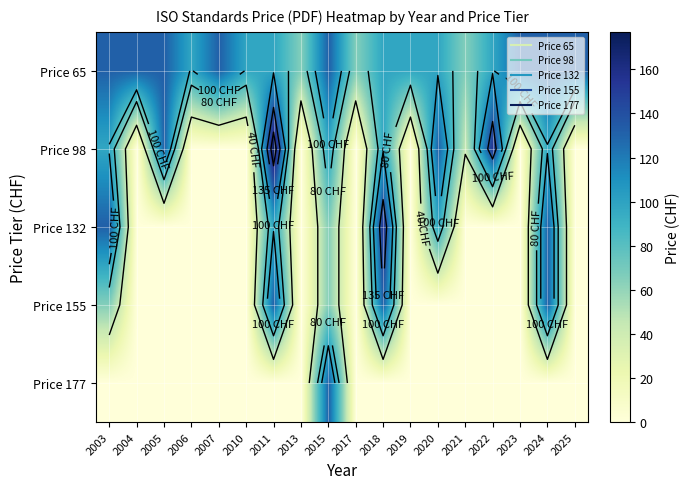

At how many categories does at least one series exceed 58?

18